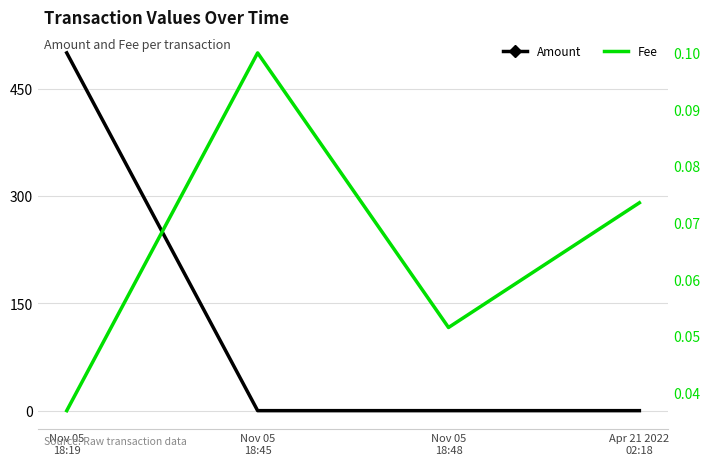

How many positive values does the Amount series have?

2